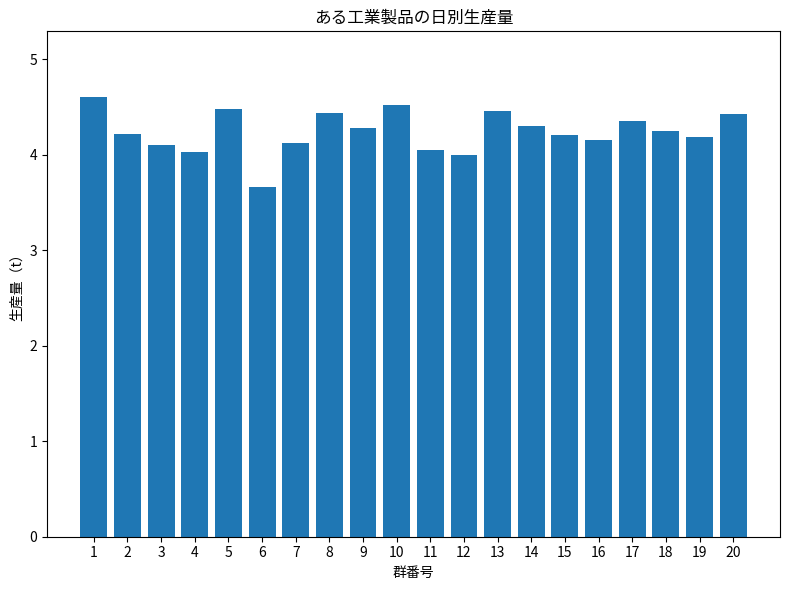

Are the bars grouped side by side (vs. stacked)?

No